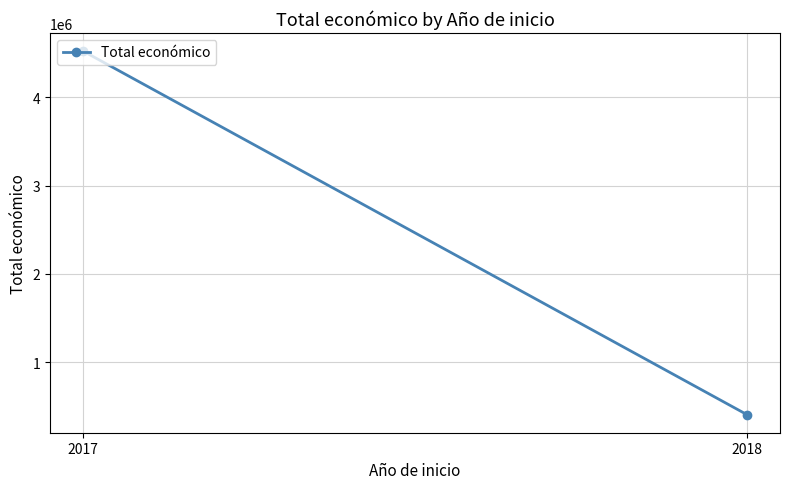

Reading left to right, extract all data points from this chart.

4520649	408873